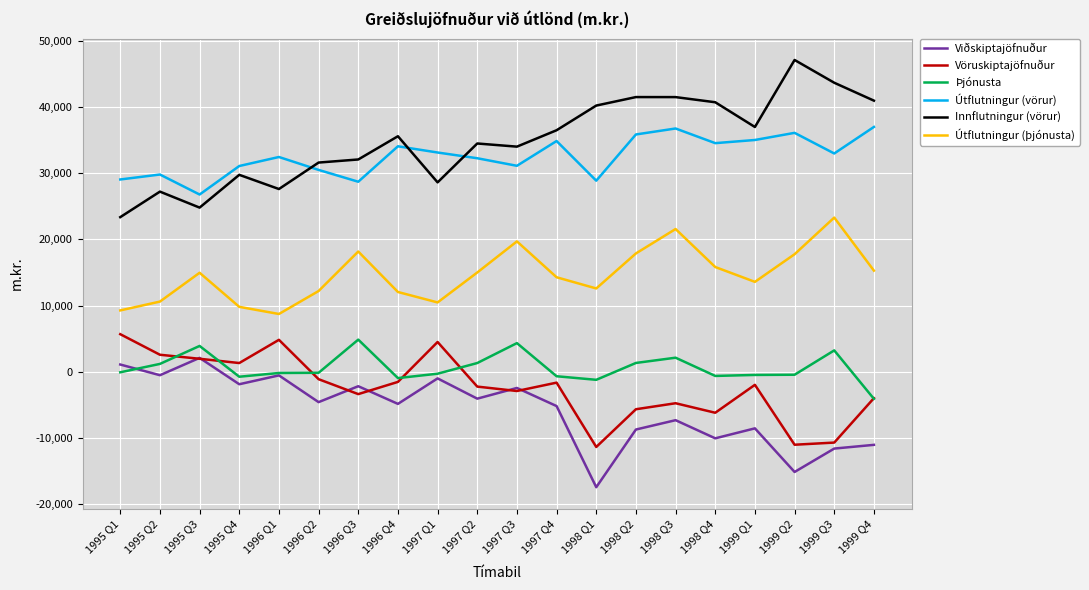

At how many categories does at least one series exceed 2676?

20